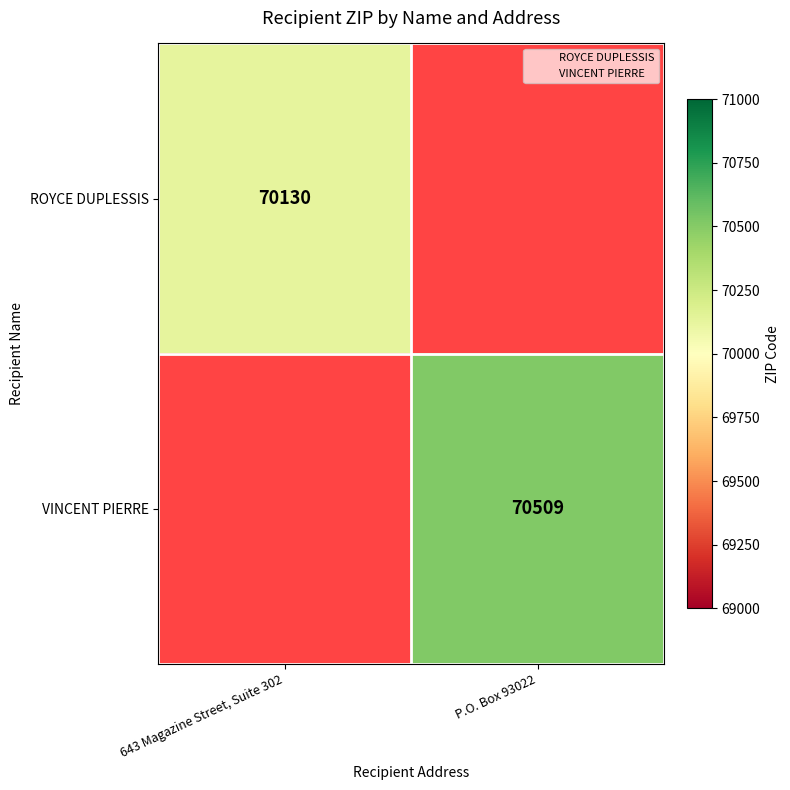

Which series has the largest range (max minus min)?

ROYCE DUPLESSIS